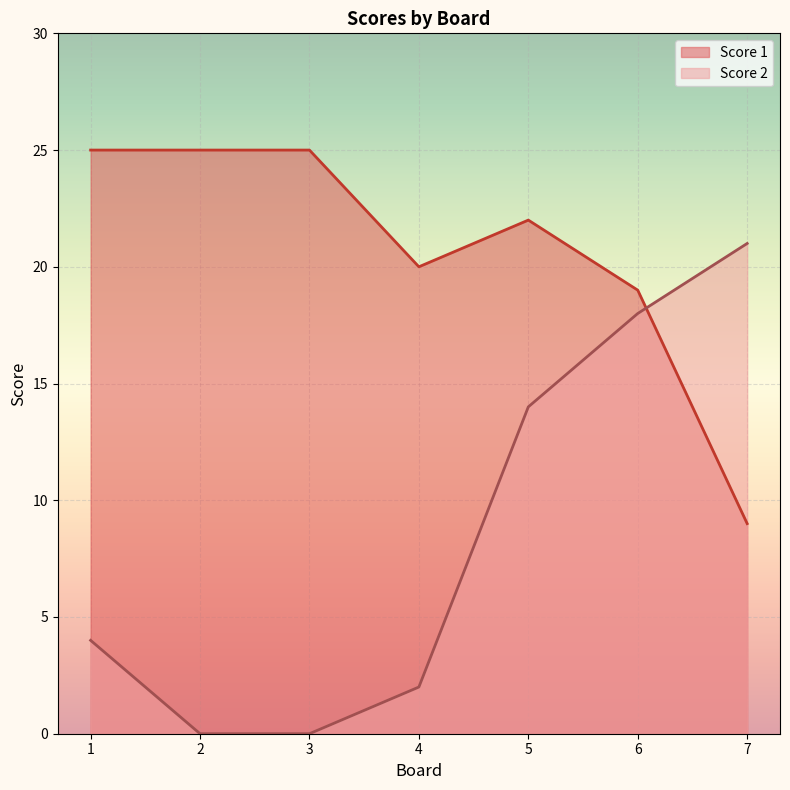

Which series has the largest range (max minus min)?

Score 2